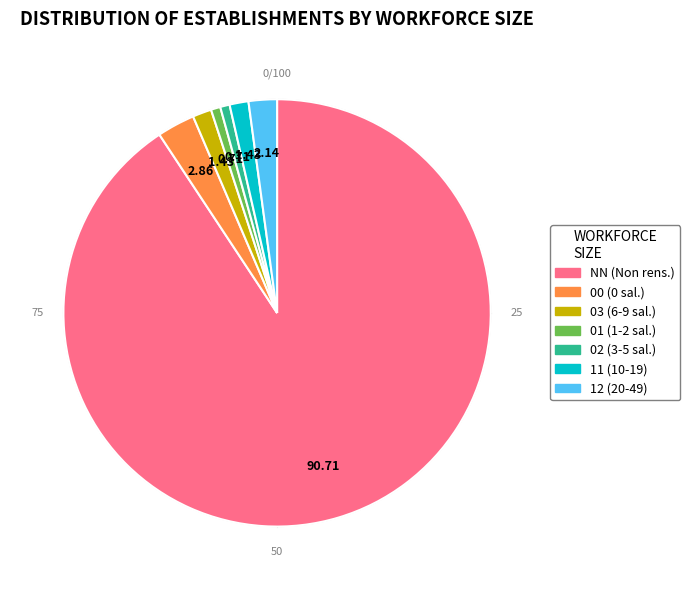

What is the largest slice in the pie chart?

NN